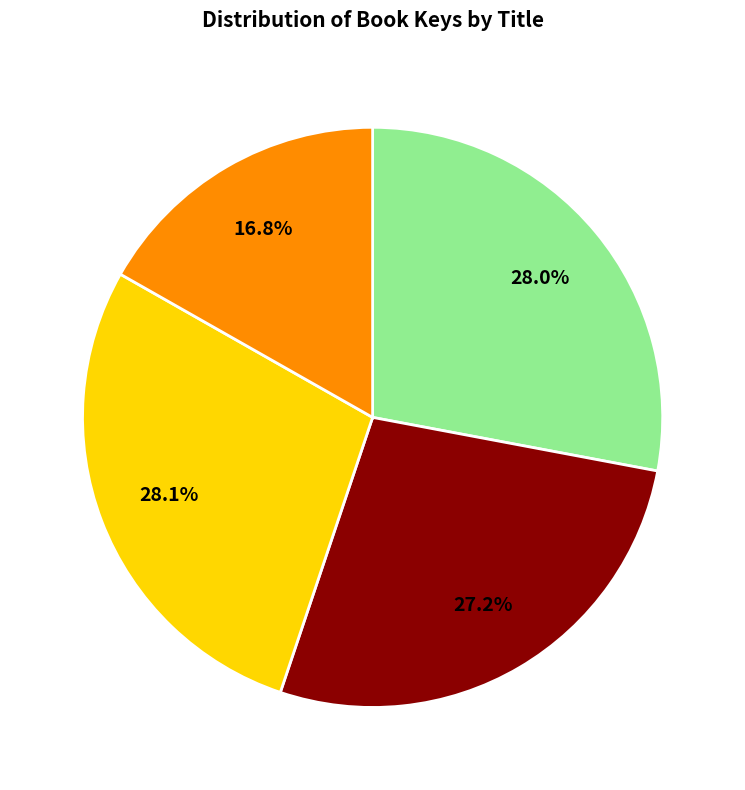

Is there any slice that represents more than half of the pie?

No